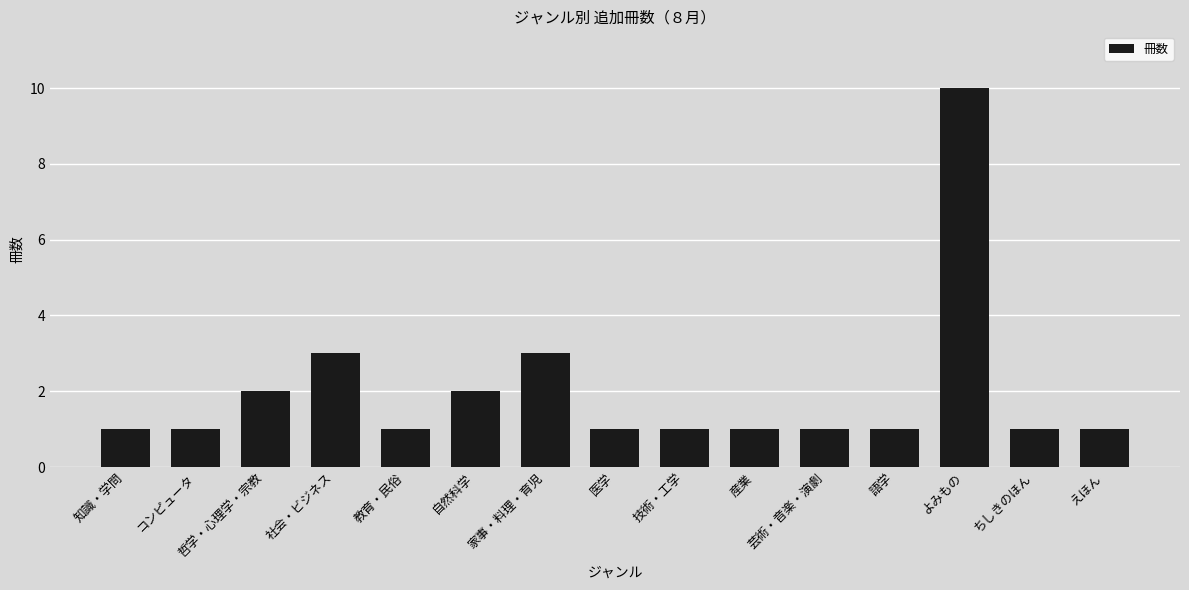

What position from the right is えほん?

1